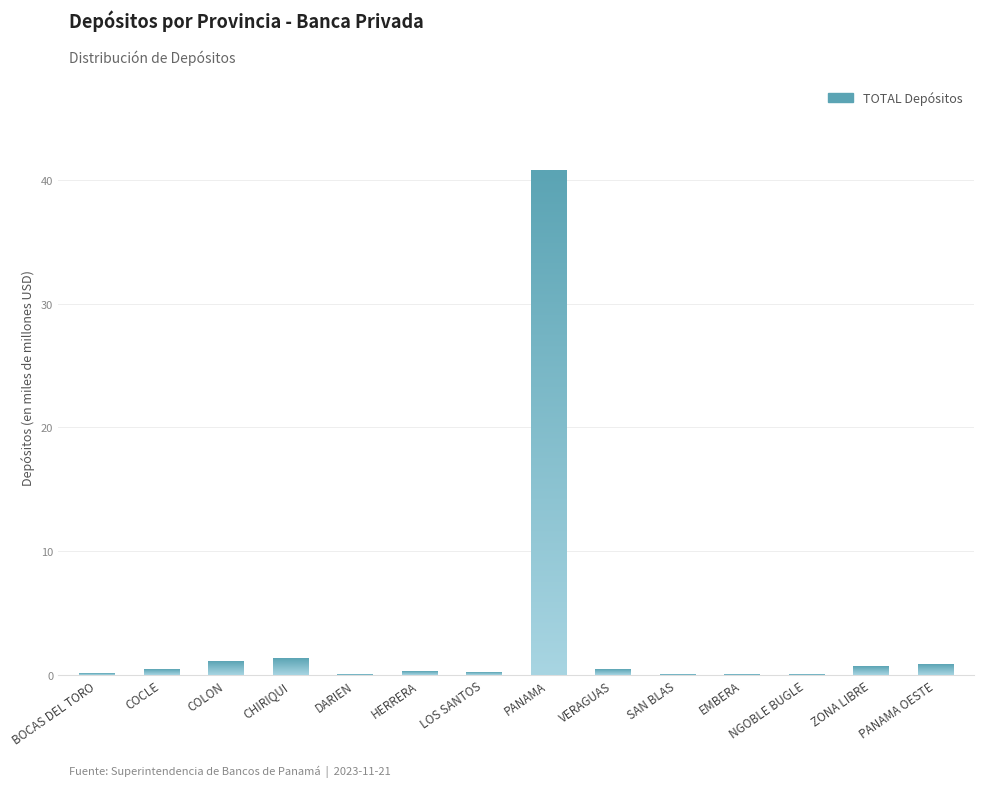

What is the average value?

3.3